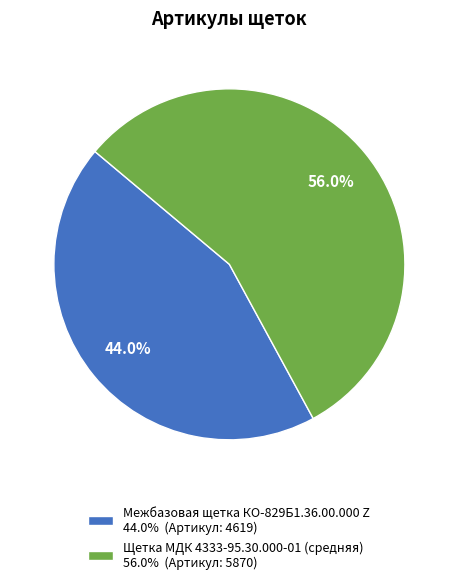

How many slices are in this pie chart?

2